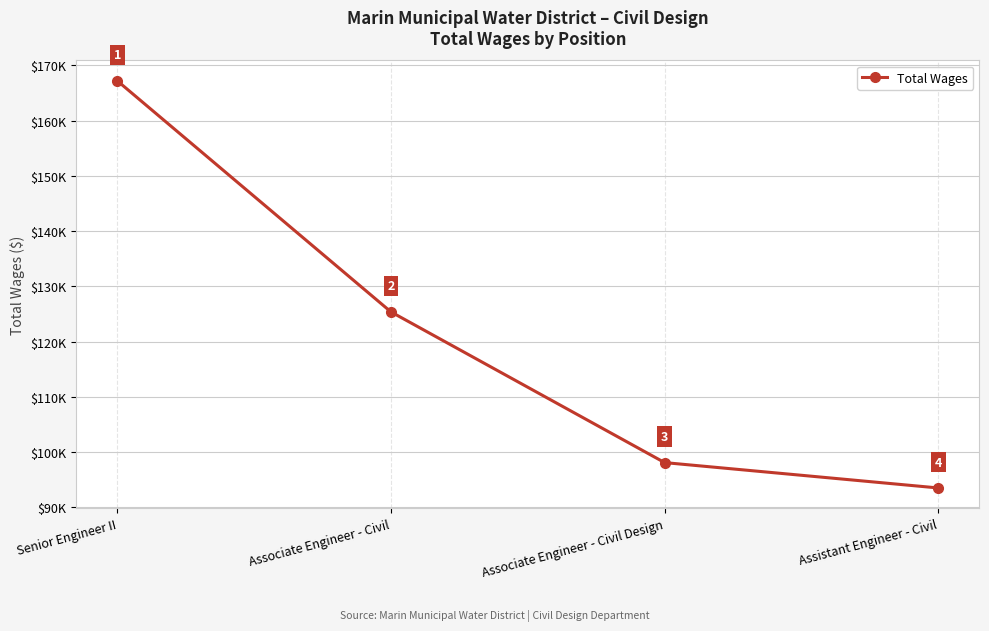

What is the average value?

121057